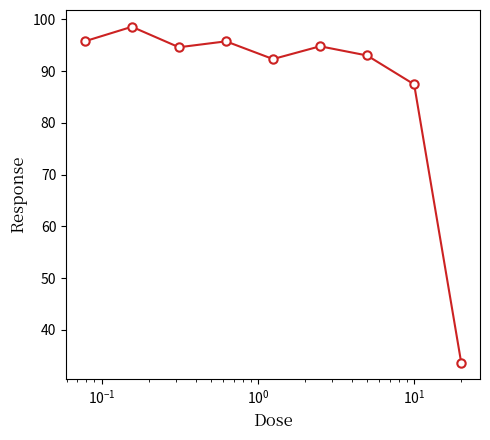

What is the sum of all values?

786.1